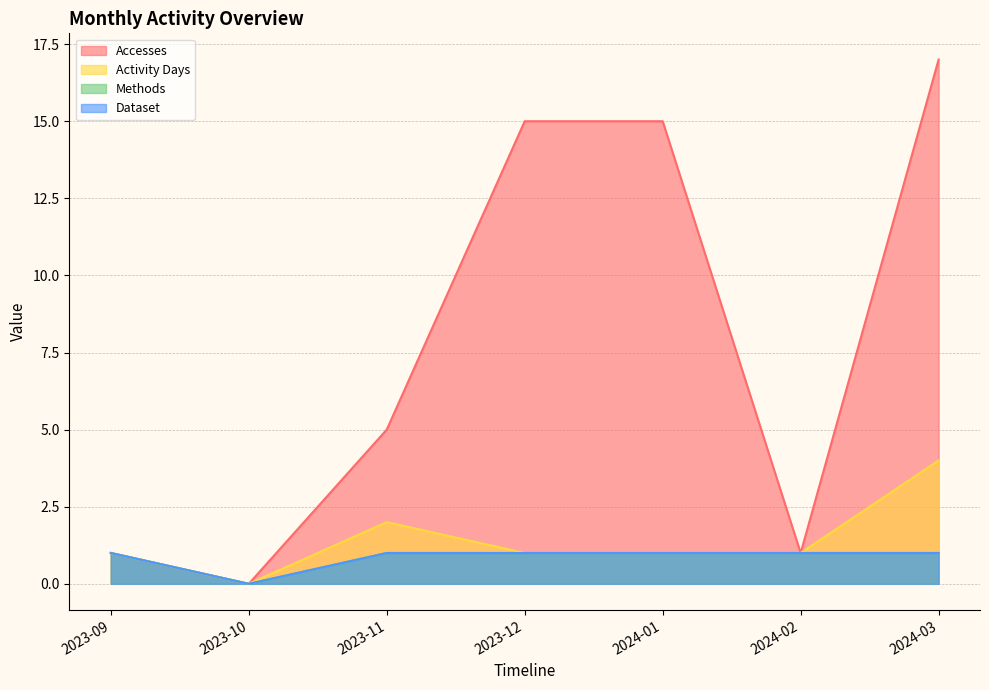

At how many categories does at least one series exceed 8?

3